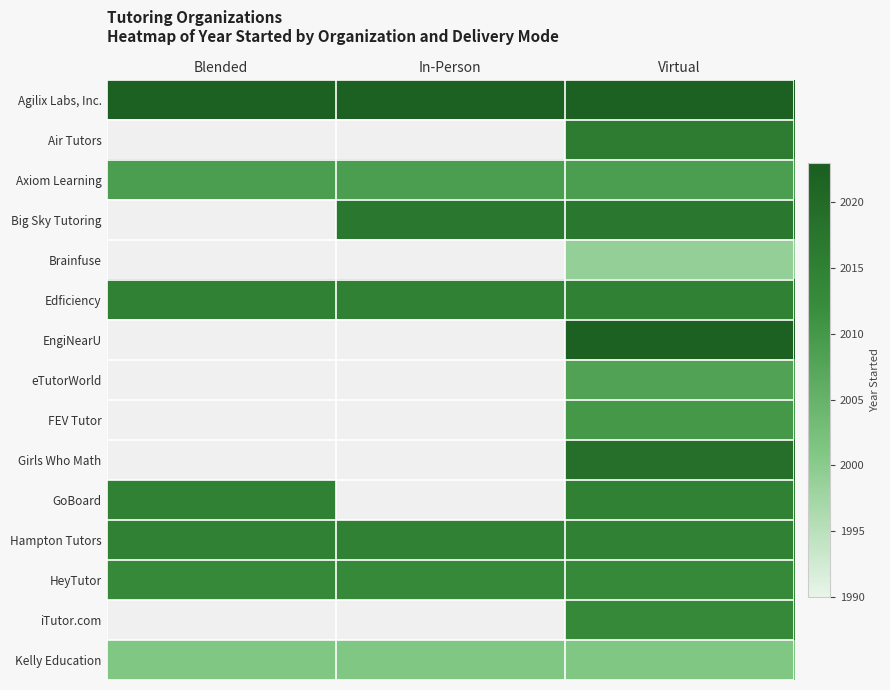

At which category is the sum across all series the highest?

Virtual